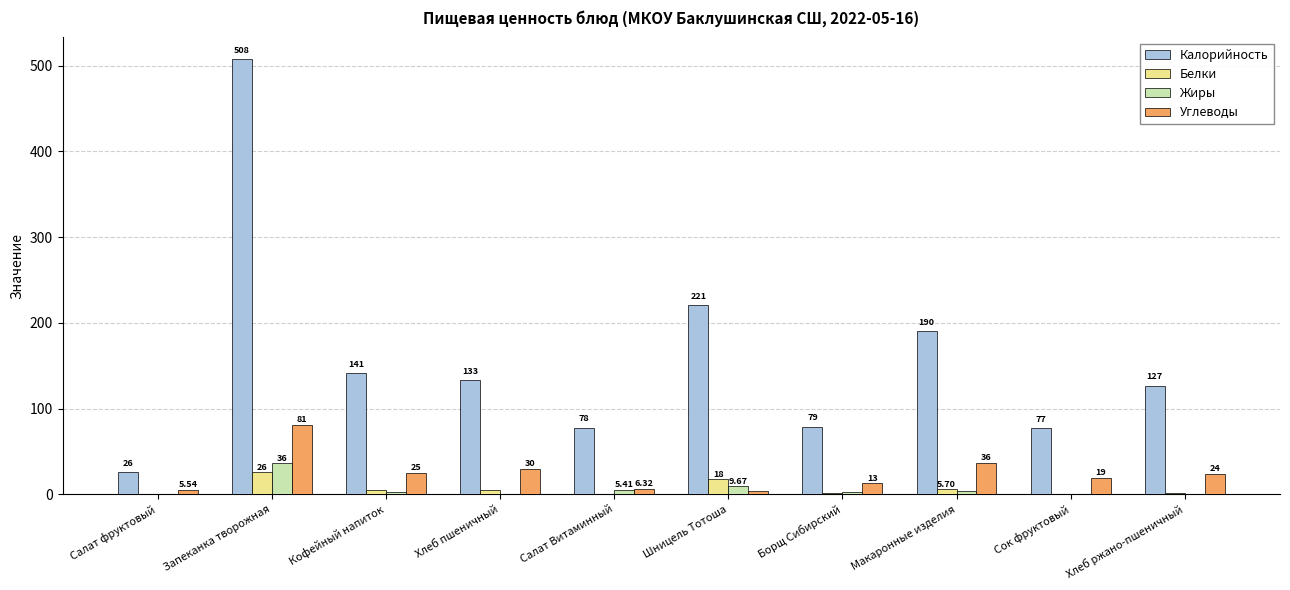

Is it true that Углеводы equals 4.0 at Шницель Тотоша?

True